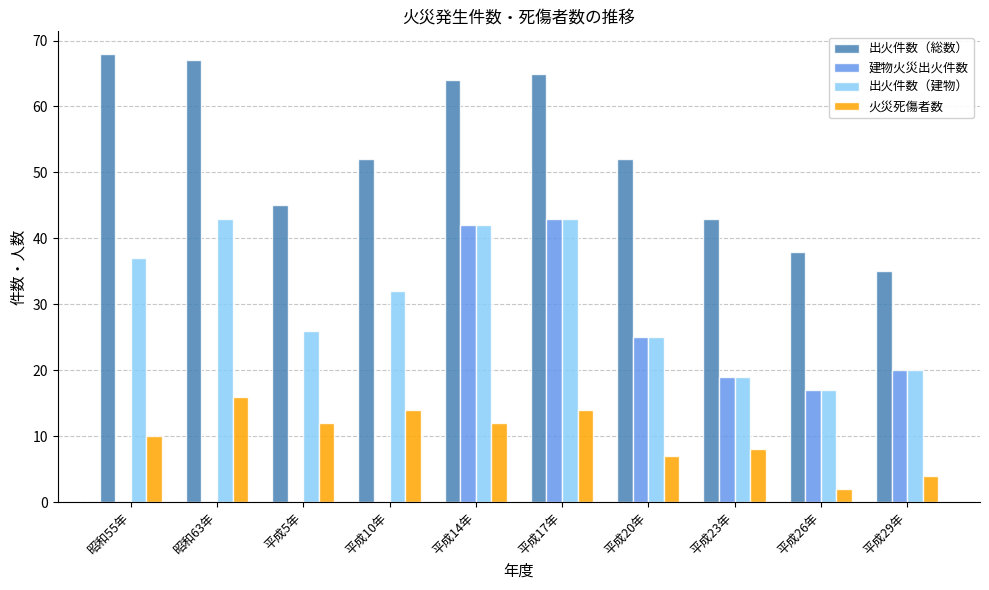

What is the sum of all 火災死傷者数 values?

99